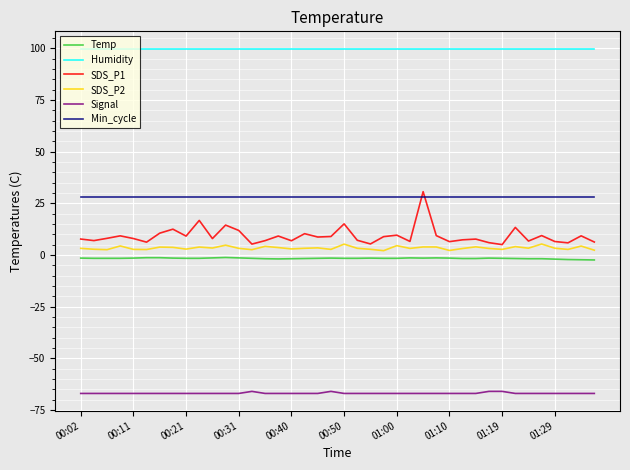

What is the greatest value displayed?

99.9